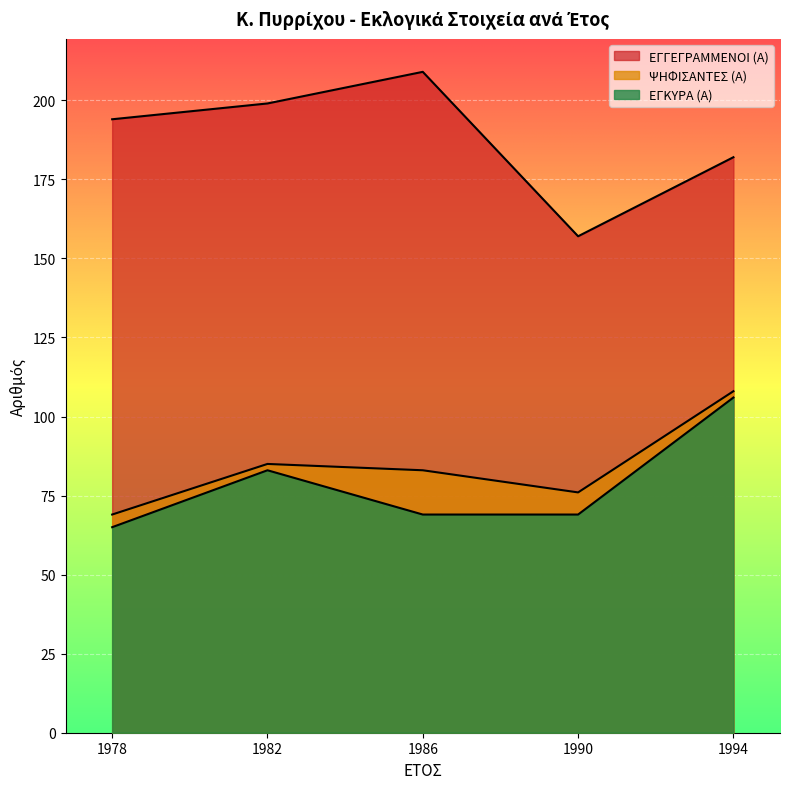

Where is ΕΓΚΥΡΑ (Α) nearest to the value 85?

1982